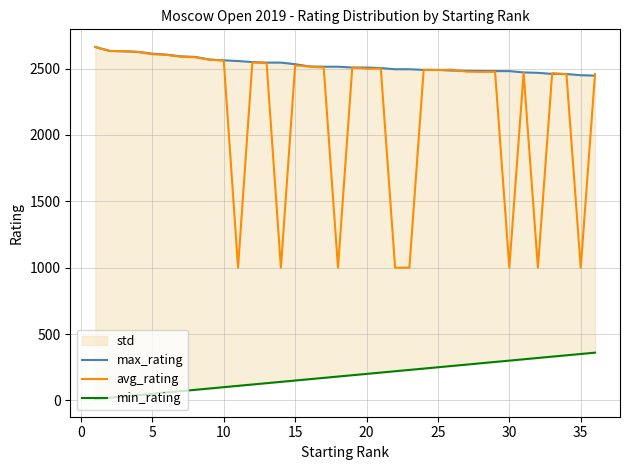

Count the number of categories in the chart.

36